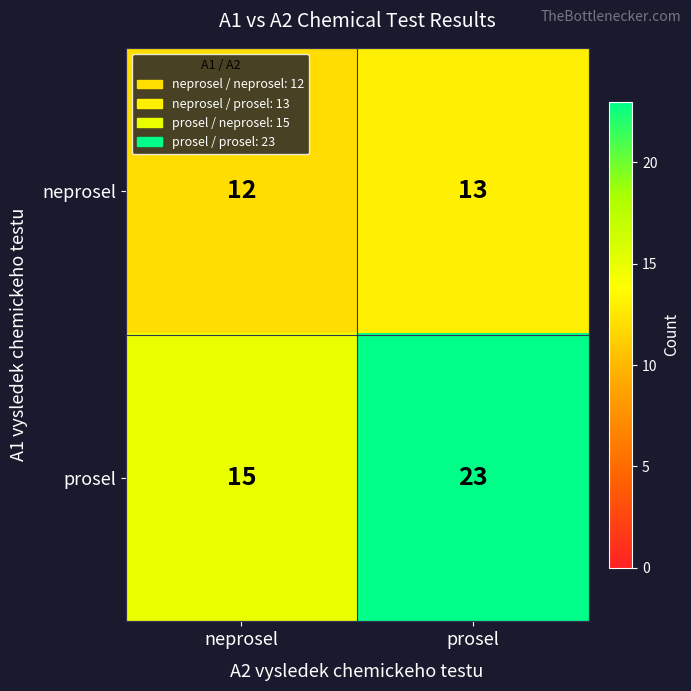

Rank the series by their average value, from highest to lowest.

prosel, neprosel